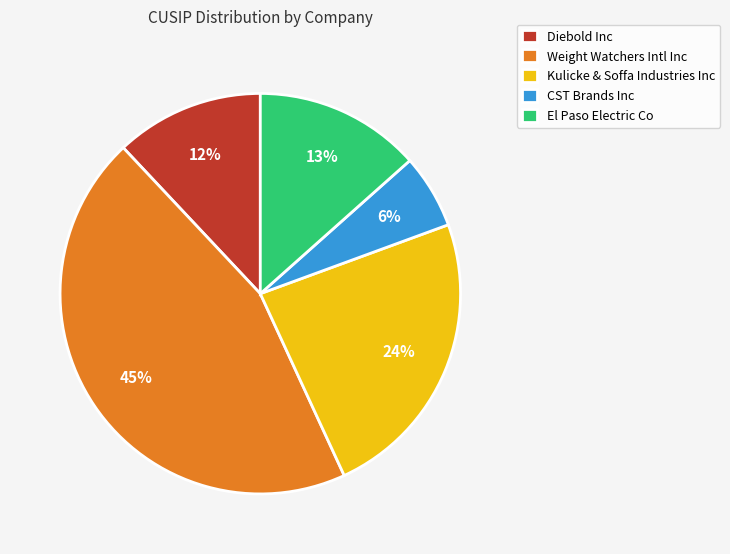

Which category has the biggest portion of the pie?

Weight Watchers Intl Inc